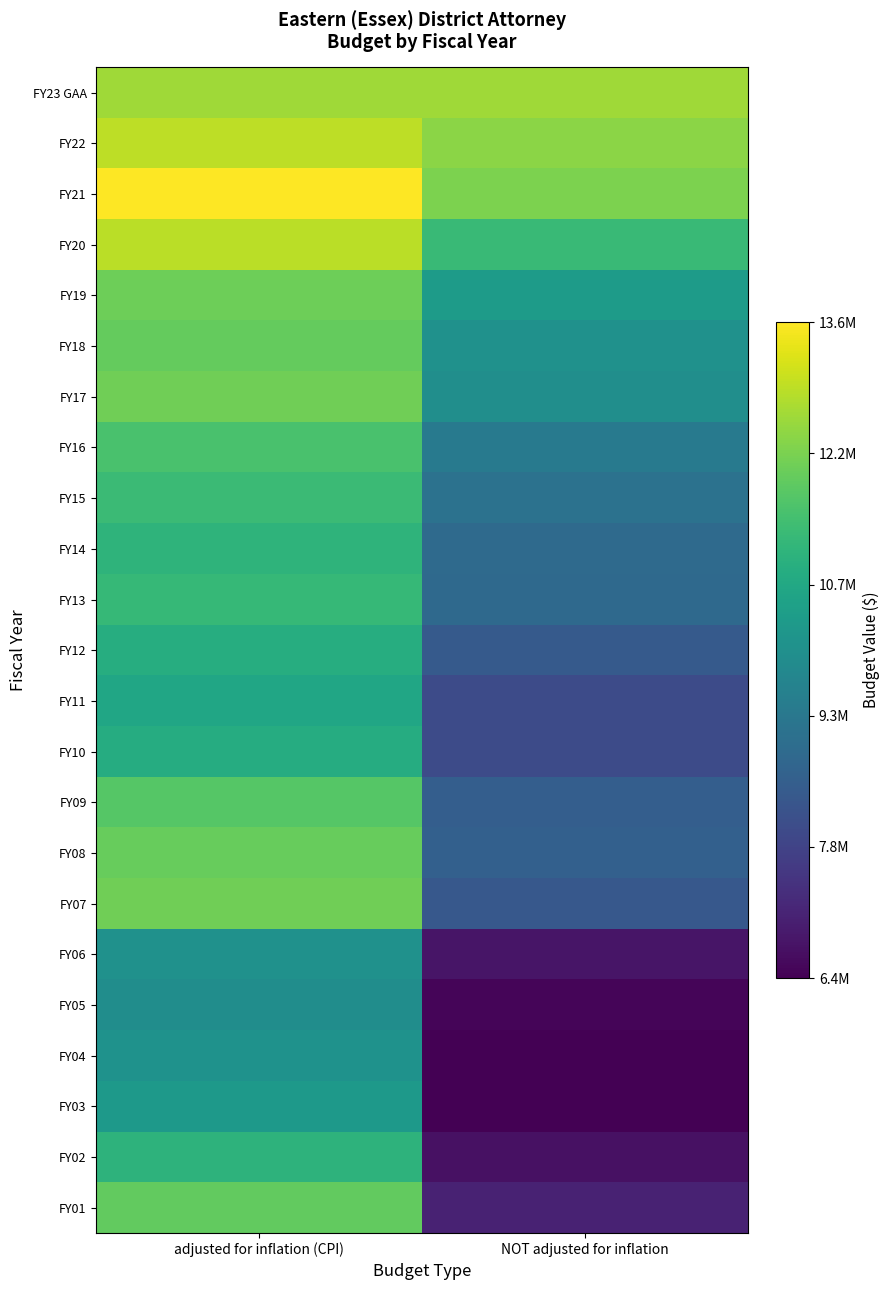

Reading left to right, list all the values displayed in this chart.

FY23 GAA: adjusted for inflation (CPI)=12560466	NOT adjusted for inflation=12560466
FY22: adjusted for inflation (CPI)=12882252	NOT adjusted for inflation=12348049
FY21: adjusted for inflation (CPI)=13599758	NOT adjusted for inflation=12182058
FY20: adjusted for inflation (CPI)=12851180	NOT adjusted for inflation=11253914
FY19: adjusted for inflation (CPI)=11990742	NOT adjusted for inflation=10337045
FY18: adjusted for inflation (CPI)=11876644	NOT adjusted for inflation=10030731
FY17: adjusted for inflation (CPI)=12023223	NOT adjusted for inflation=9931887
FY16: adjusted for inflation (CPI)=11511764	NOT adjusted for inflation=9335709
FY15: adjusted for inflation (CPI)=11299492	NOT adjusted for inflation=9103080
FY14: adjusted for inflation (CPI)=11066688	NOT adjusted for inflation=8852189
FY13: adjusted for inflation (CPI)=11213489	NOT adjusted for inflation=8832189
FY12: adjusted for inflation (CPI)=10859507	NOT adjusted for inflation=8411609
FY11: adjusted for inflation (CPI)=10646124	NOT adjusted for inflation=8011055
FY10: adjusted for inflation (CPI)=10857319	NOT adjusted for inflation=8011057
FY09: adjusted for inflation (CPI)=11678437	NOT adjusted for inflation=8532931
FY08: adjusted for inflation (CPI)=11907483	NOT adjusted for inflation=8580122
FY07: adjusted for inflation (CPI)=12020534	NOT adjusted for inflation=8351755
FY06: adjusted for inflation (CPI)=10014242	NOT adjusted for inflation=6781556
FY05: adjusted for inflation (CPI)=9897659	NOT adjusted for inflation=6458625
FY04: adjusted for inflation (CPI)=10044372	NOT adjusted for inflation=6363177
FY03: adjusted for inflation (CPI)=10265932	NOT adjusted for inflation=6363177
FY02: adjusted for inflation (CPI)=11044305	NOT adjusted for inflation=6698081
FY01: adjusted for inflation (CPI)=11850562	NOT adjusted for inflation=7062004